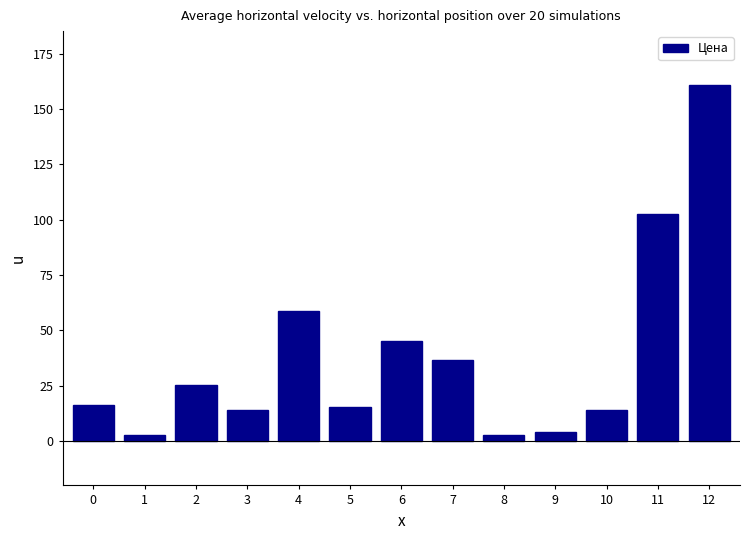

What is the difference between the second highest and minimum values?

99.5